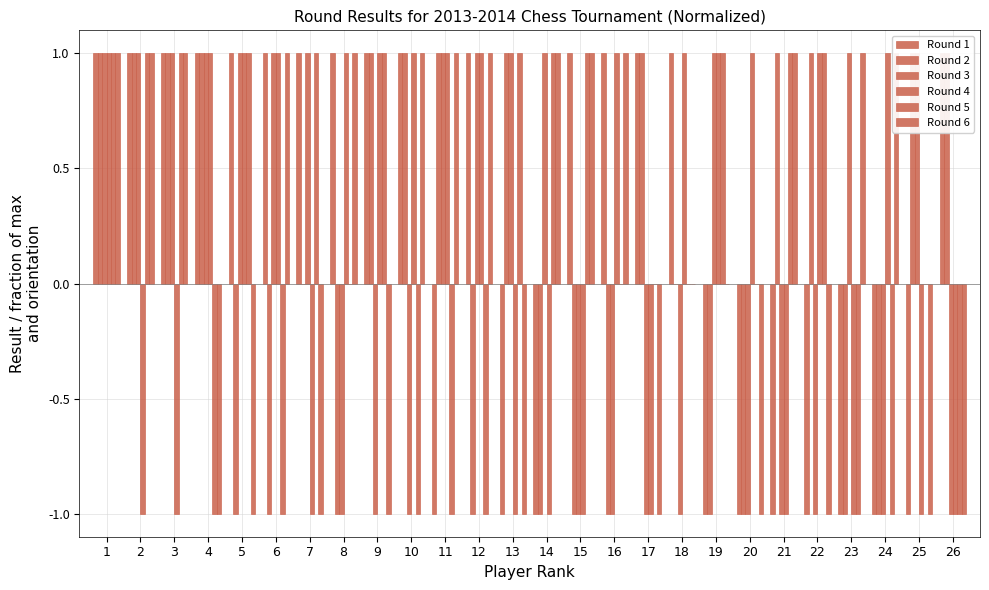

How many groups of bars are there?

26